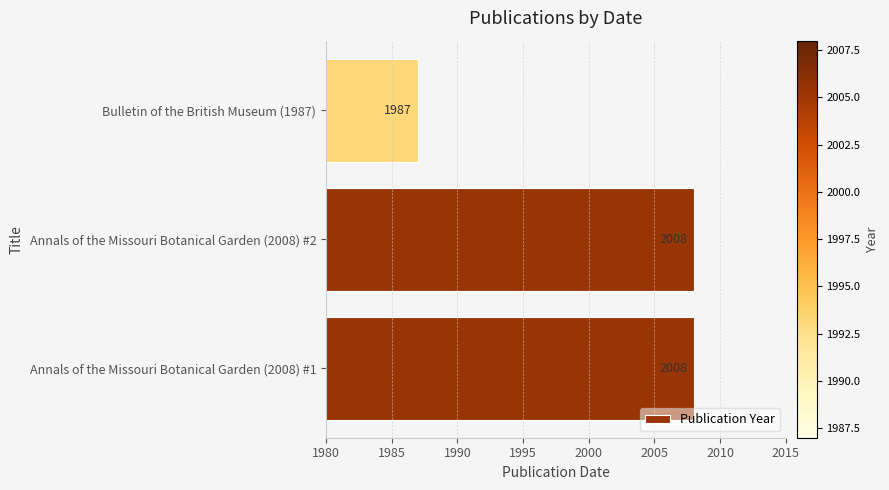

At which label is the value closest to 1997?

Bulletin of the British Museum (1987)